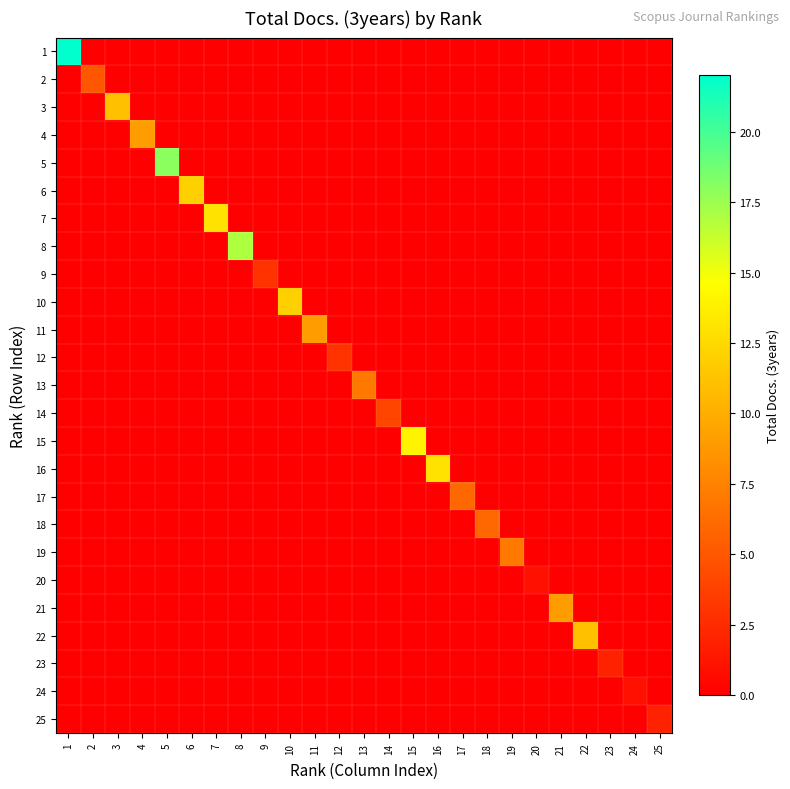

What is the difference between the highest and lowest values at 15?

14